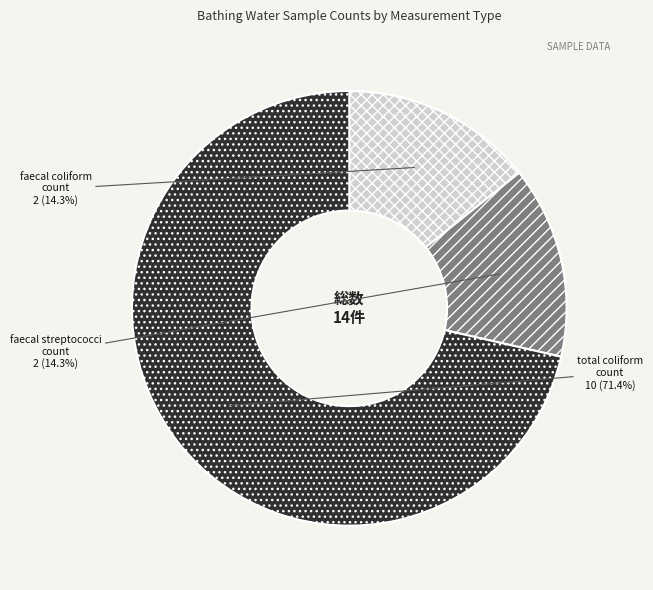

What percentage is the faecal streptococci count slice, to the nearest percent?

14%